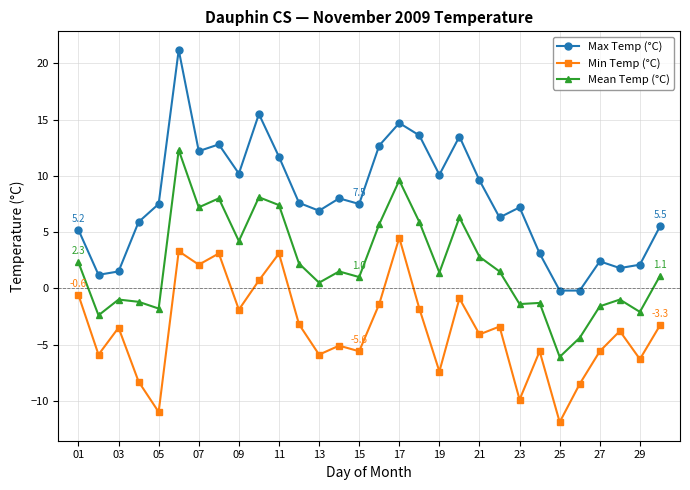

Which series has the largest range (max minus min)?

Max Temp (°C)